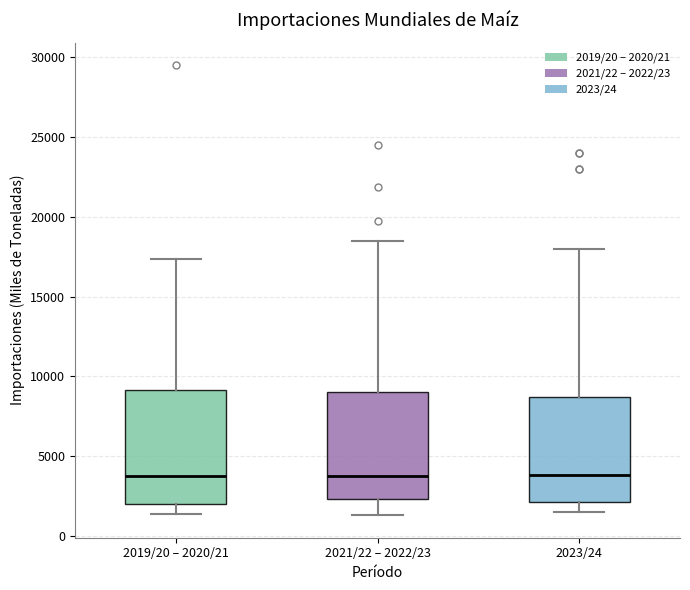

Where does the upper whisker of the box for 2021/22 – 2022/23 end on the y-axis? The values are not printed on the chart, so give them approximately, as read against the axis.

18500